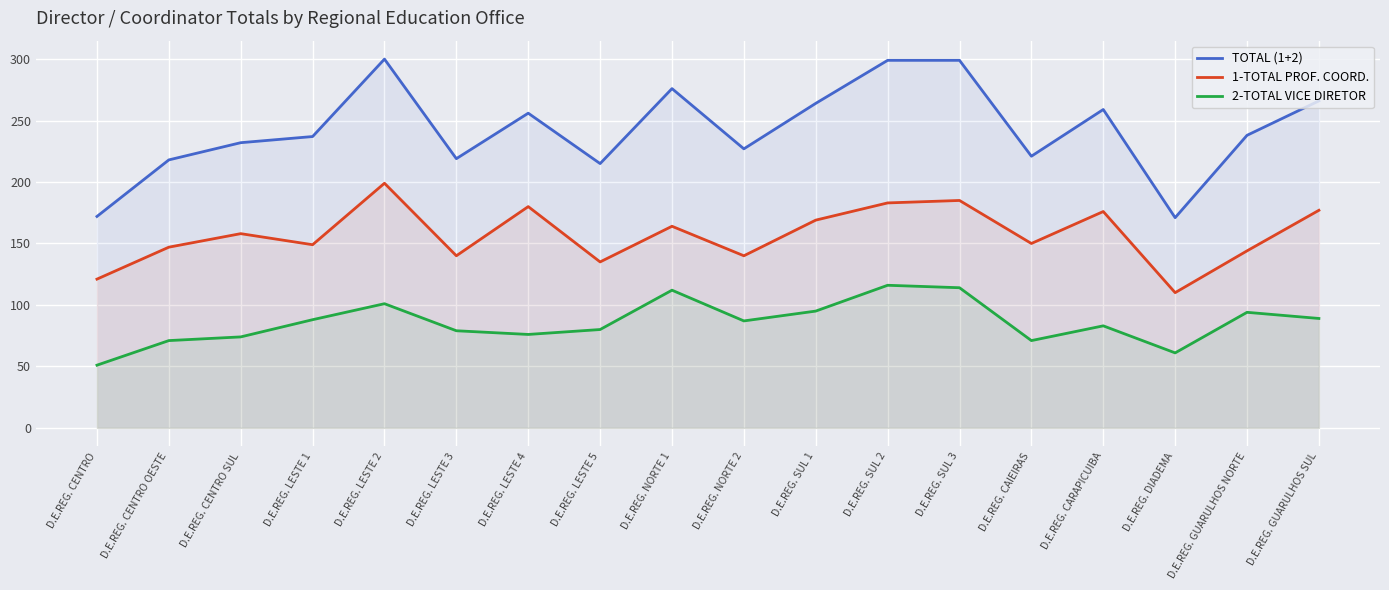

True or false: 2-TOTAL VICE DIRETOR and TOTAL (1+2) intersect in this chart.

False